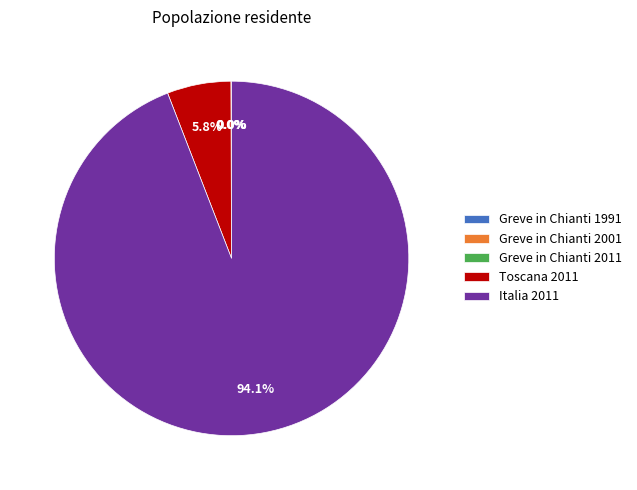

Which slice is the largest?

Italia 2011